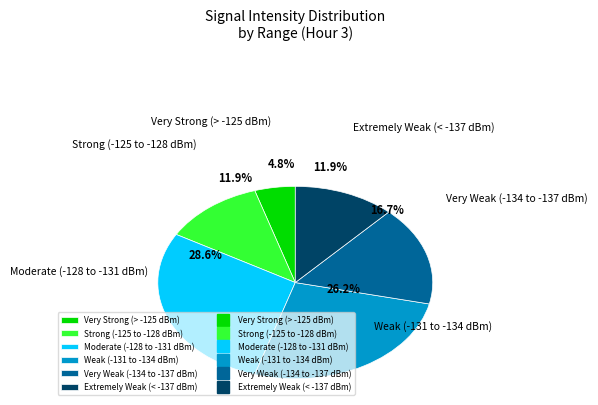

What percentage is NOT represented by Very Weak (-134 to -137 dBm)?

83.3%